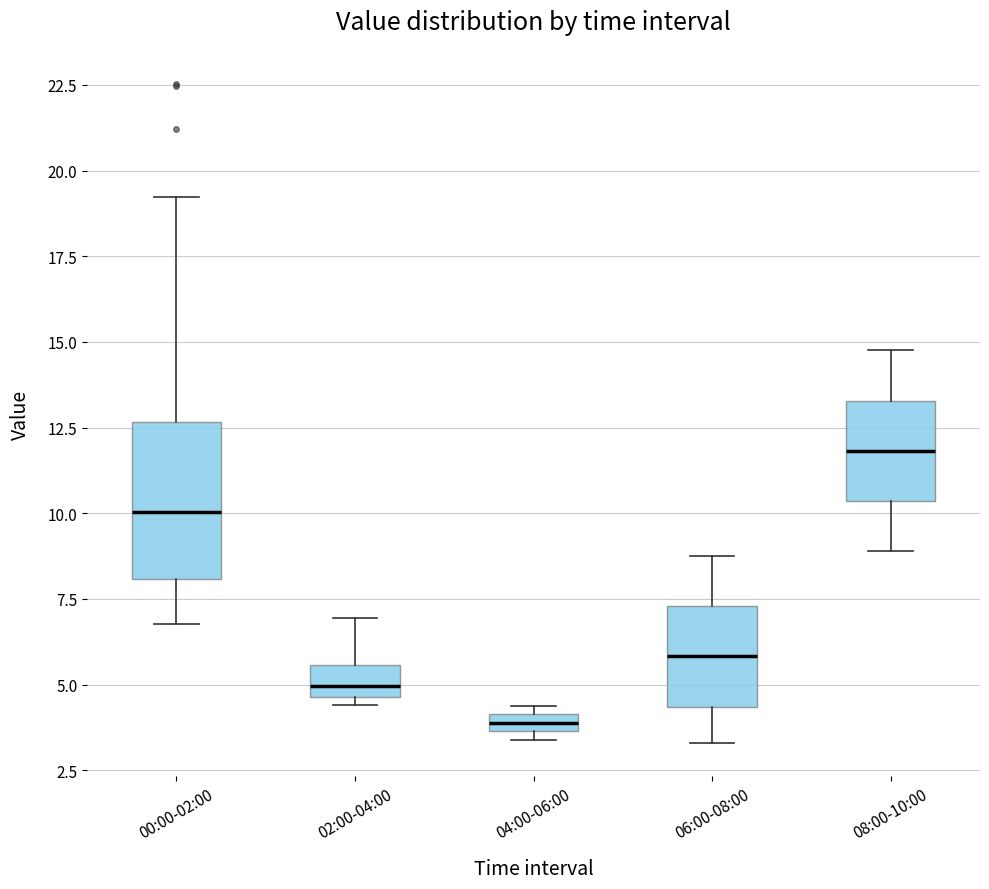

Where does the median line of the box for 08:00-10:00 sit on the y-axis? The values are not printed on the chart, so give them approximately, as read against the axis.

12.0